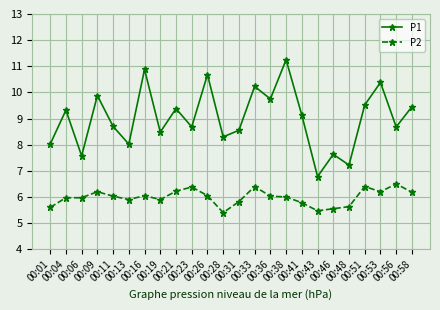

Read the P1 value at 00:21.

9.4